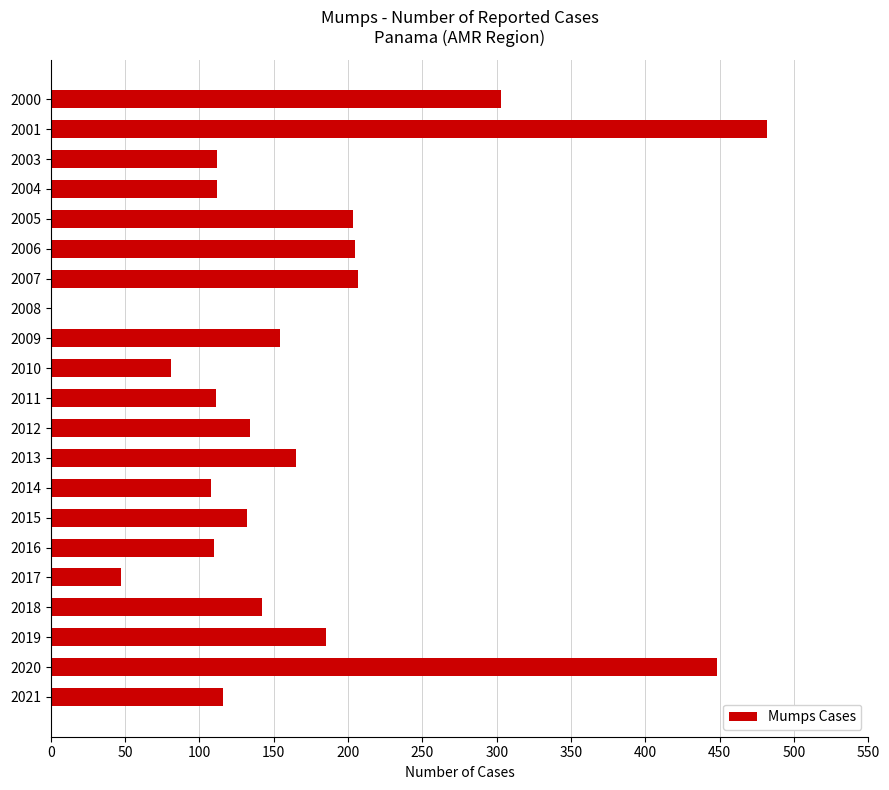

What is the sum of all values?

3557